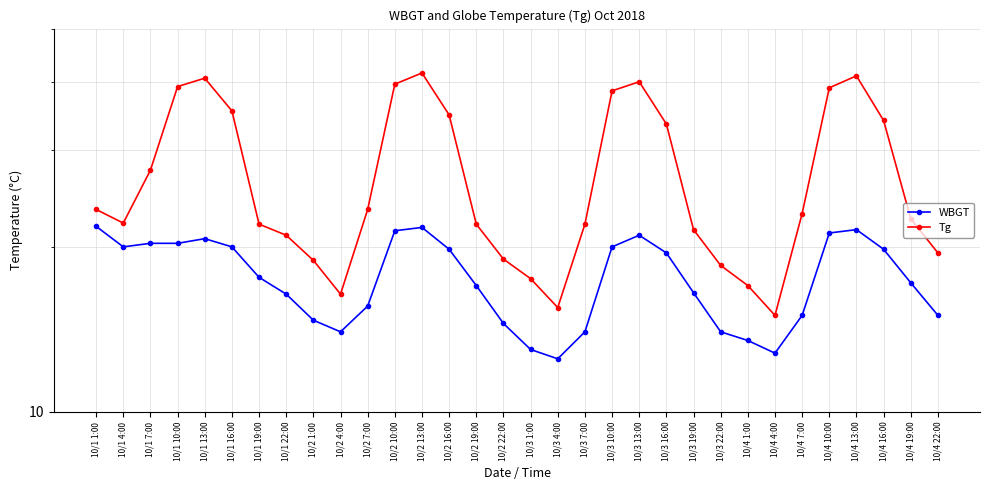

True or false: Tg and WBGT intersect in this chart.

False